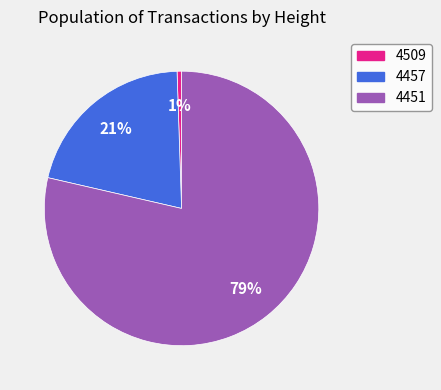

What percentage is the 4457 slice, to the nearest percent?

21%